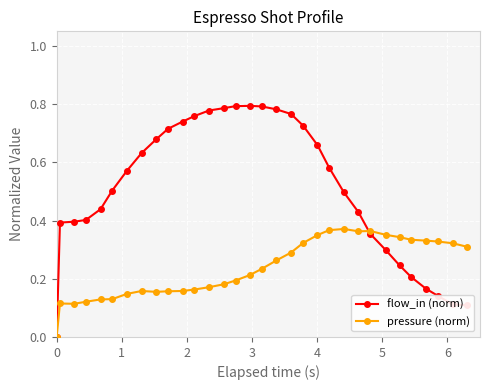

What is the average value of the flow_in (norm) series?

0.5